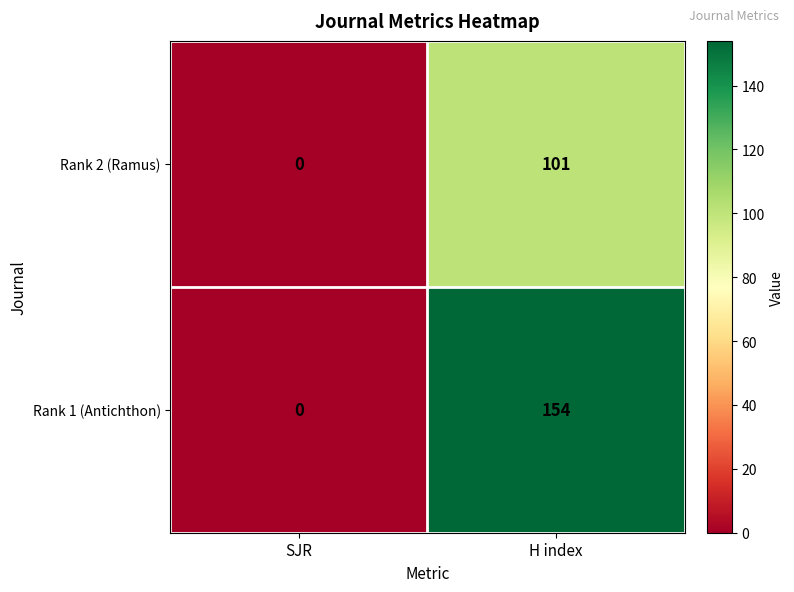

Which series has the largest total across all categories?

Rank 1 (Antichthon)